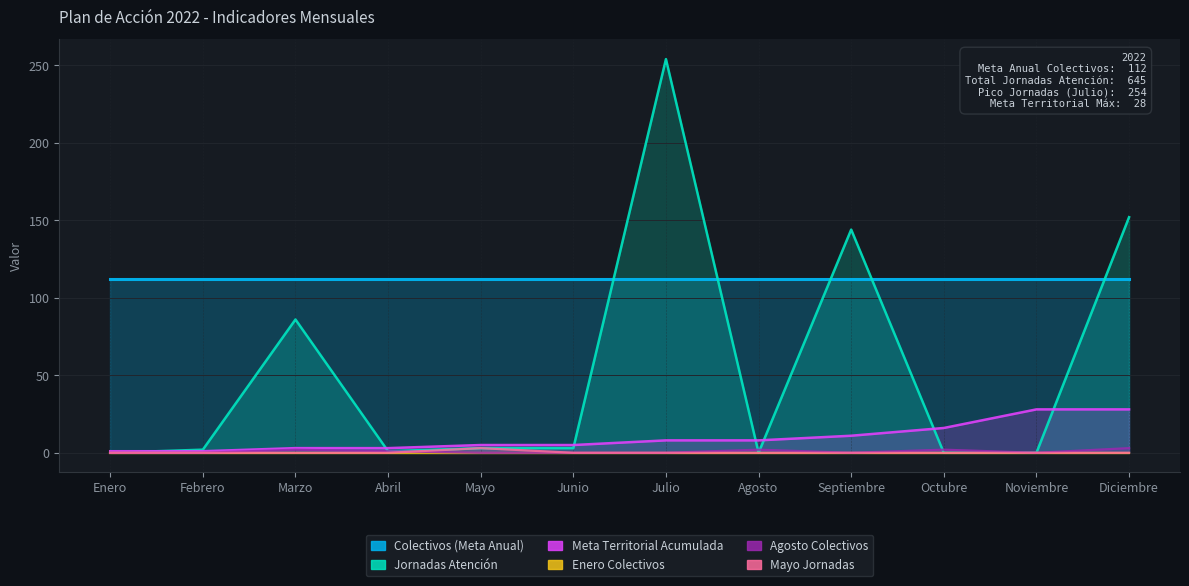

At which label is Mayo Jornadas closest to 1?

Enero